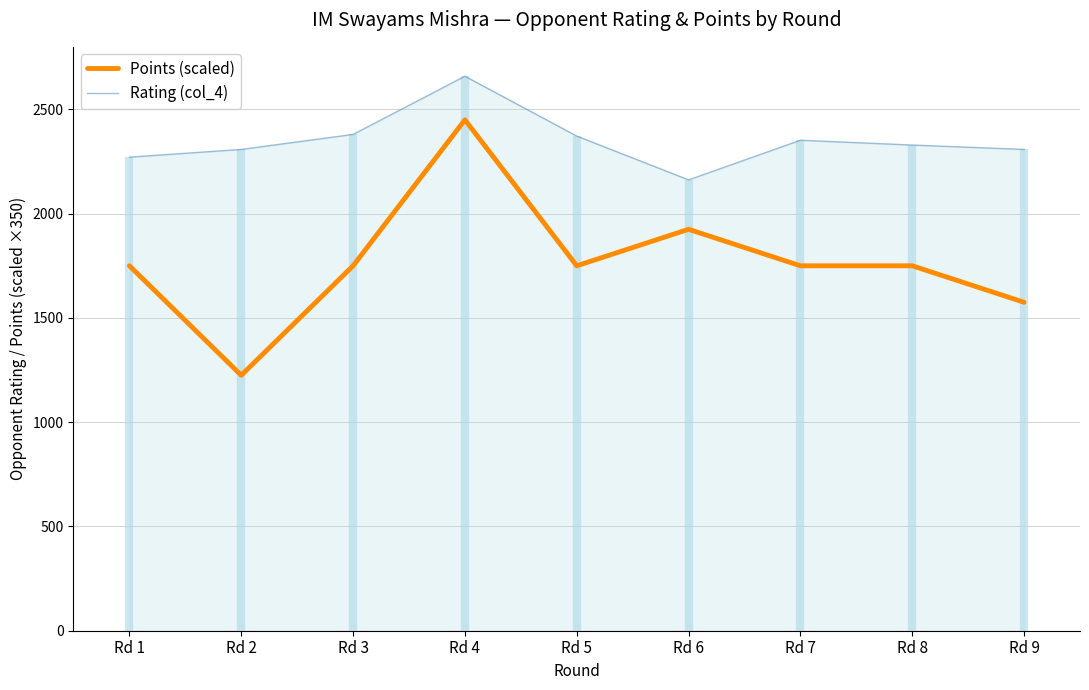

What is the spread (max minus min) of values at Rd 3?

630